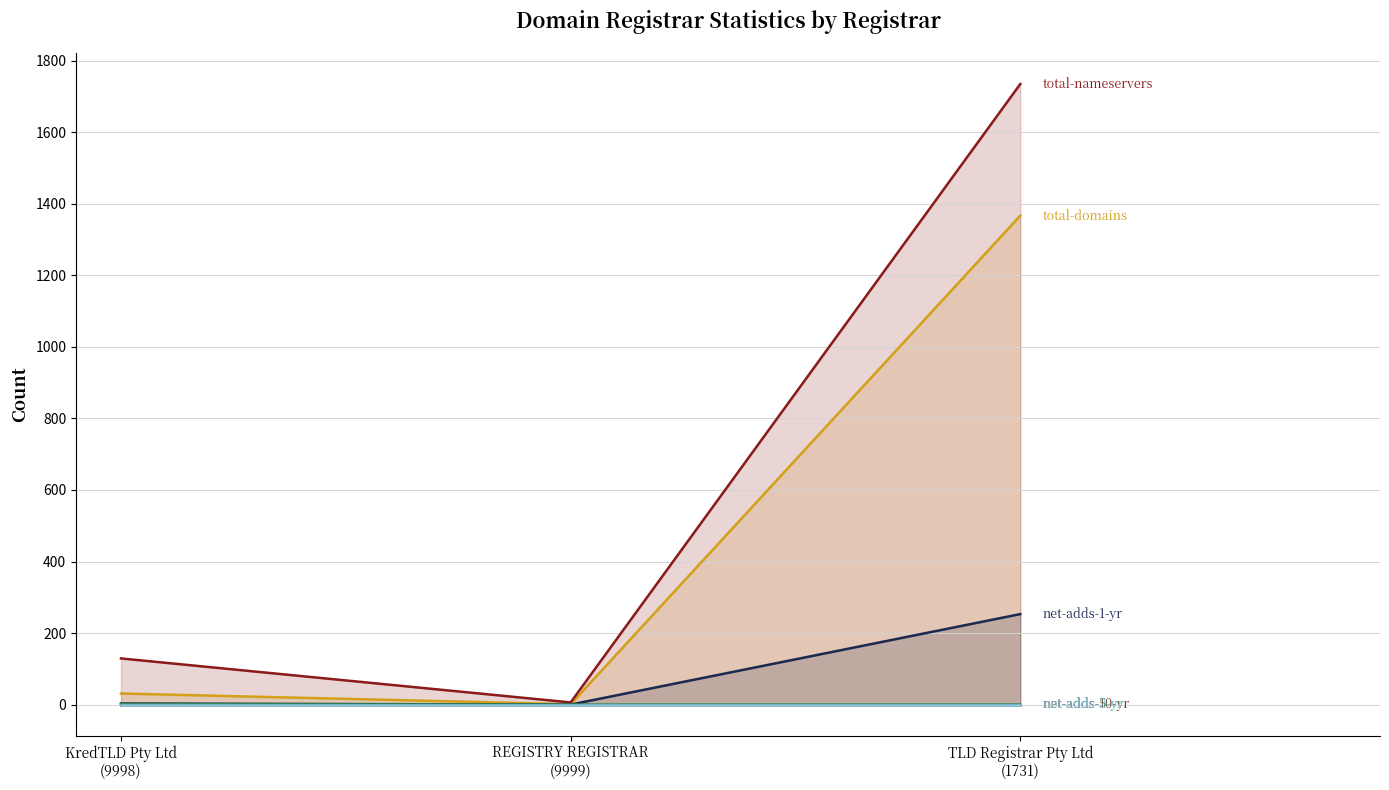

What is the label of the 2nd point from the right?

REGISTRY REGISTRAR
(9999)